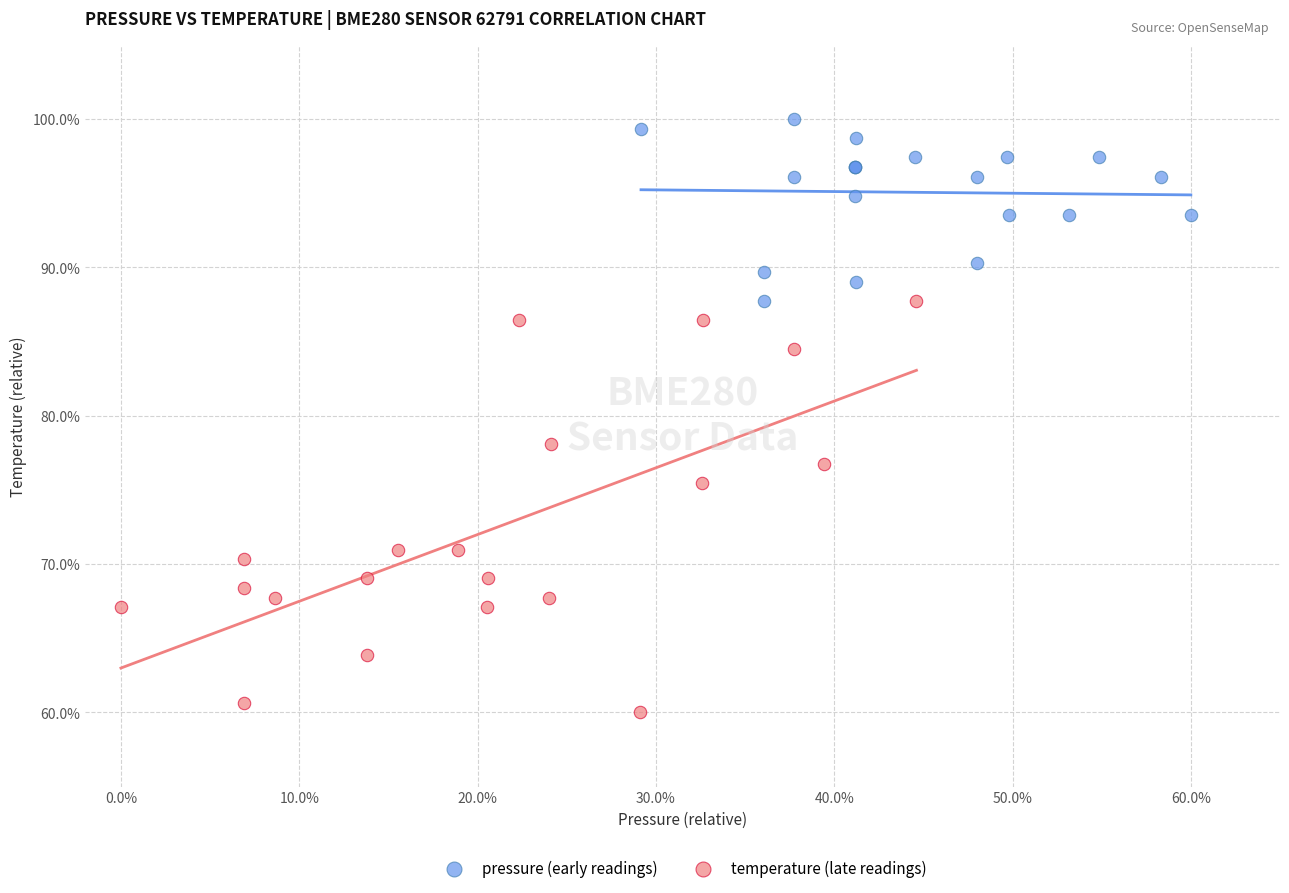

What are all the series names shown in the legend?

pressure (early readings), temperature (late readings)